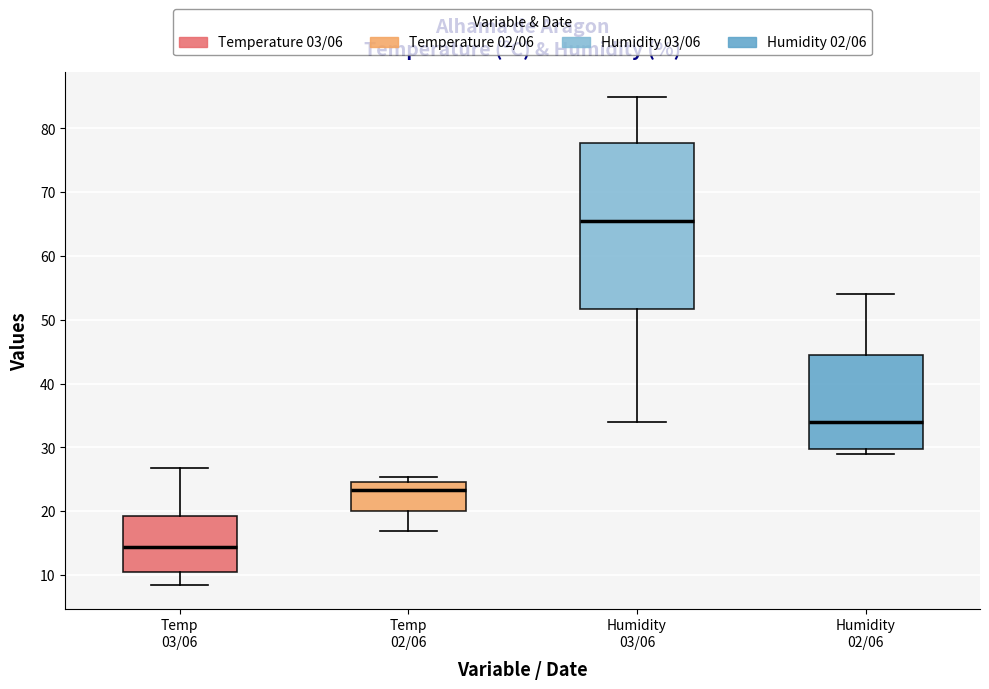

Which box is the tallest, from its lower edge to its upper edge?

Humidity 03/06